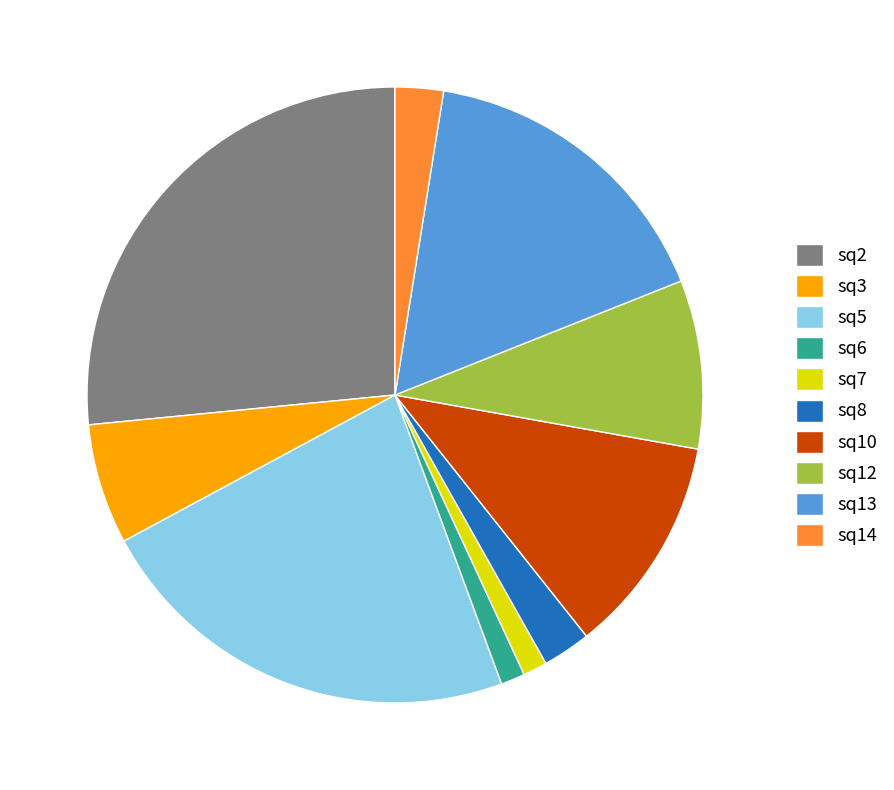

Which slice is the largest?

sq2